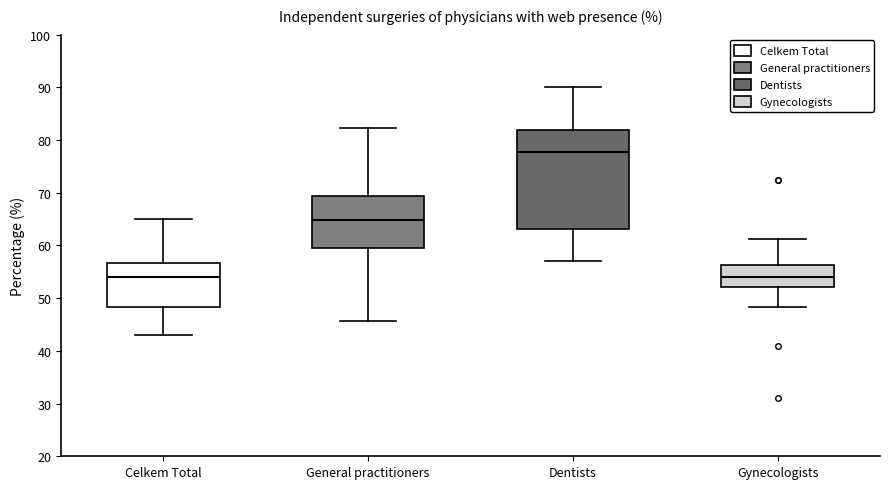

Reading left to right, read every box against the y-axis: the position of its median line, the range the box covers, and the ends of its whiskers. The values are not printed on the chart, so give them approximately, as read against the axis.

Celkem Total: median 54, box 48 to 57, whiskers 43 to 65
General practitioners: median 65, box 60 to 69, whiskers 46 to 82
Dentists: median 78, box 63 to 82, whiskers 57 to 90
Gynecologists: median 54, box 52 to 56, whiskers 48 to 61